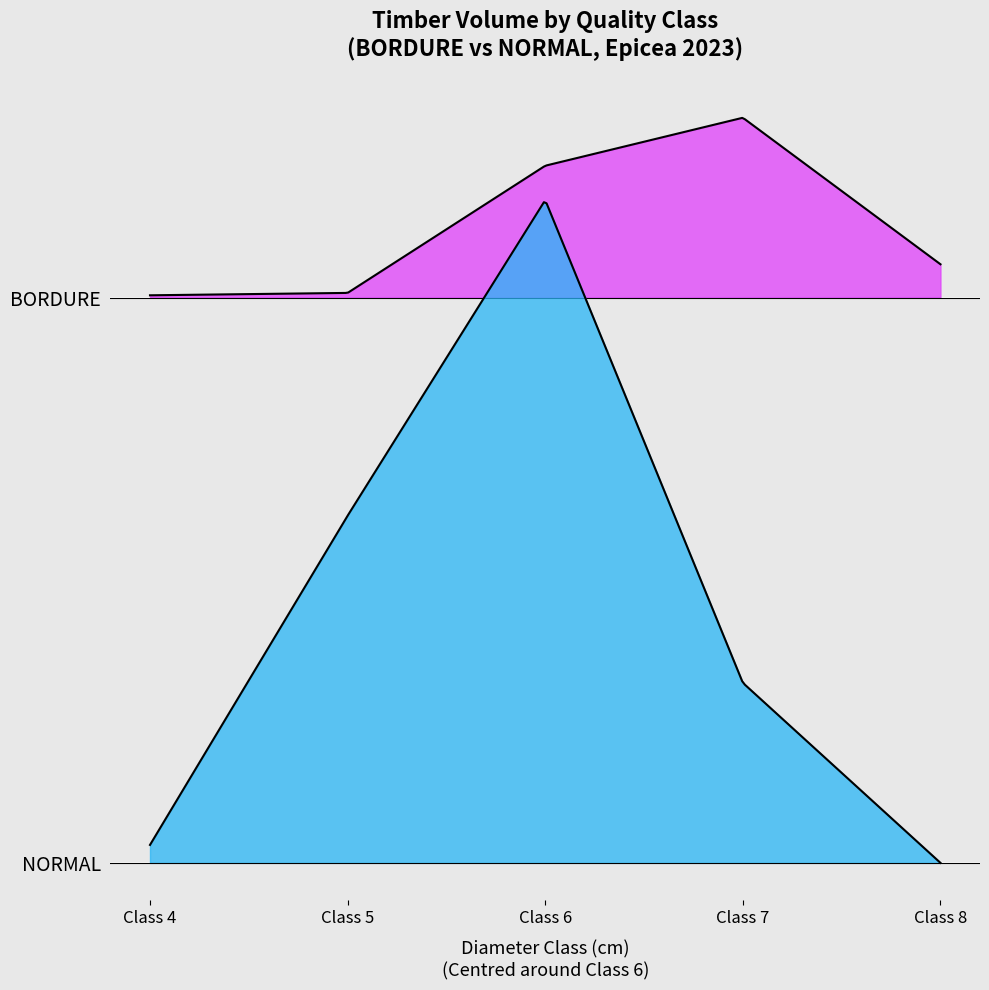

What is the highest value of the NORMAL series?

175.9